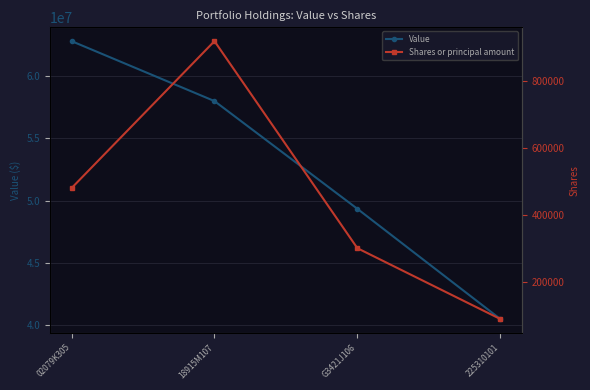

Count the number of data series in this chart.

2